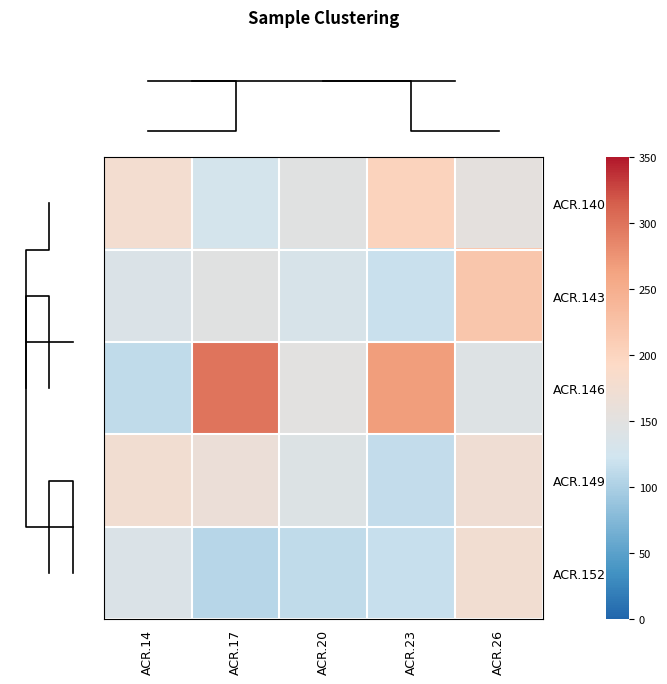

What is the greatest value displayed?

298.5